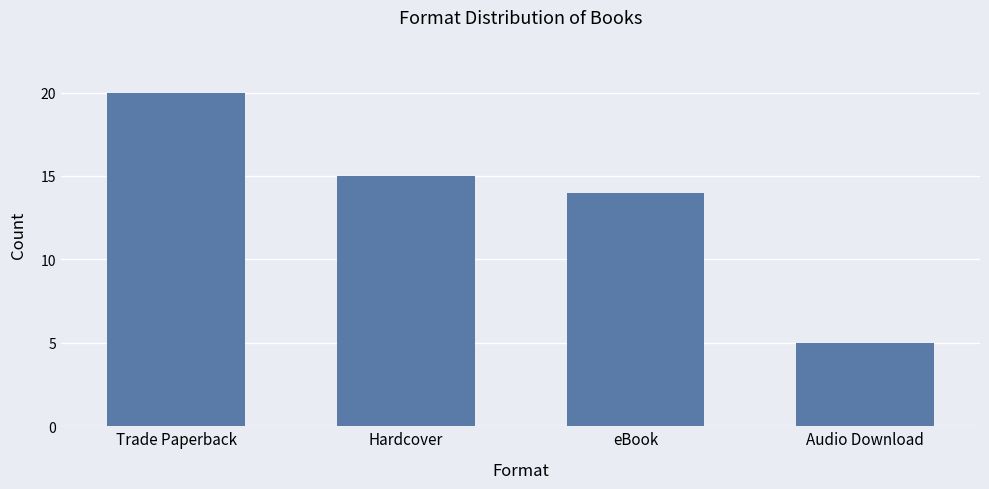

The value at Hardcover is 15. True or false?

True